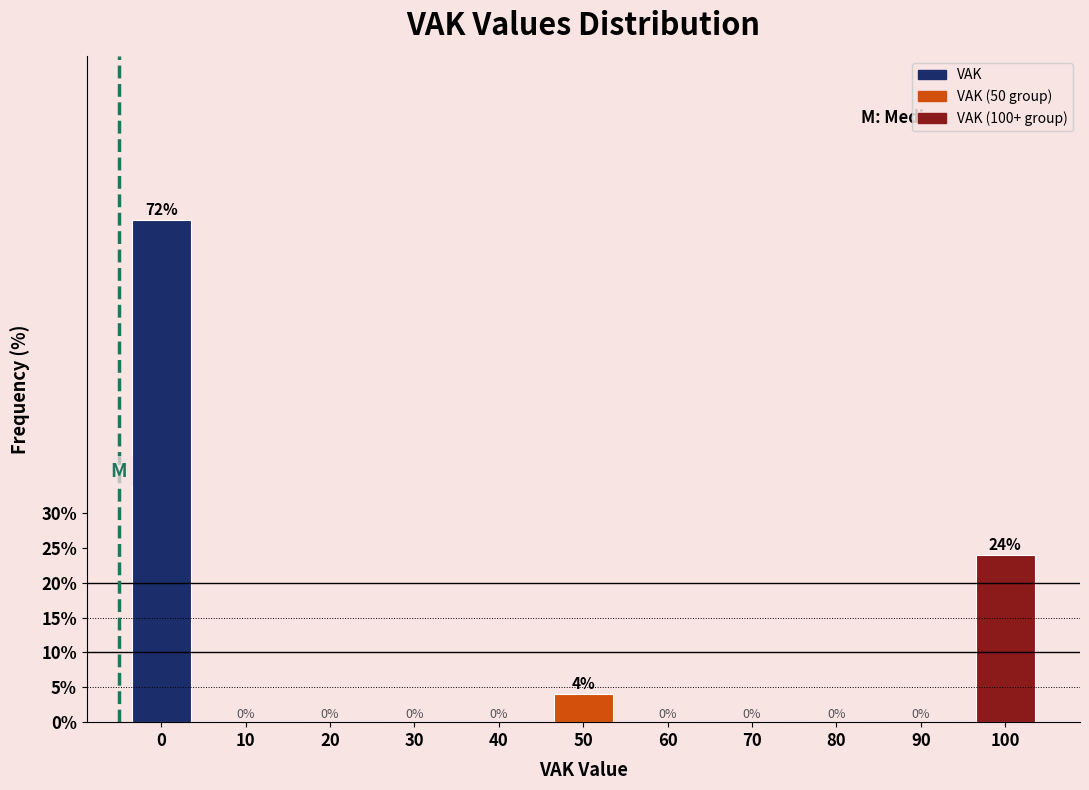

Reading right to left, transcribe all the data shown in this chart.

100=24	90=0	80=0	70=0	60=0	50=4	40=0	30=0	20=0	10=0	0=72